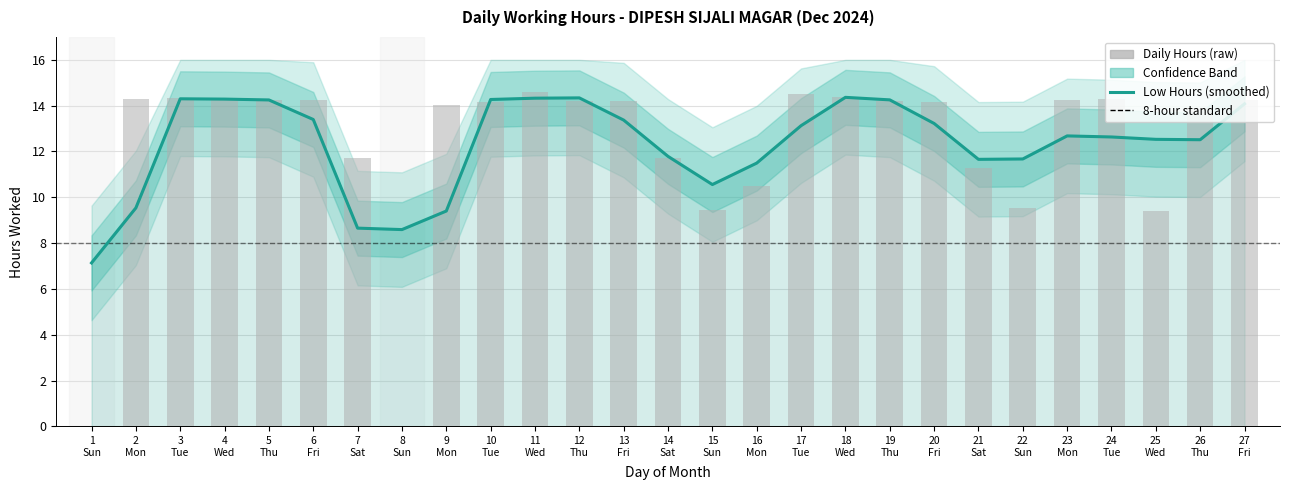

The value at 3 is 6.5. True or false?

False